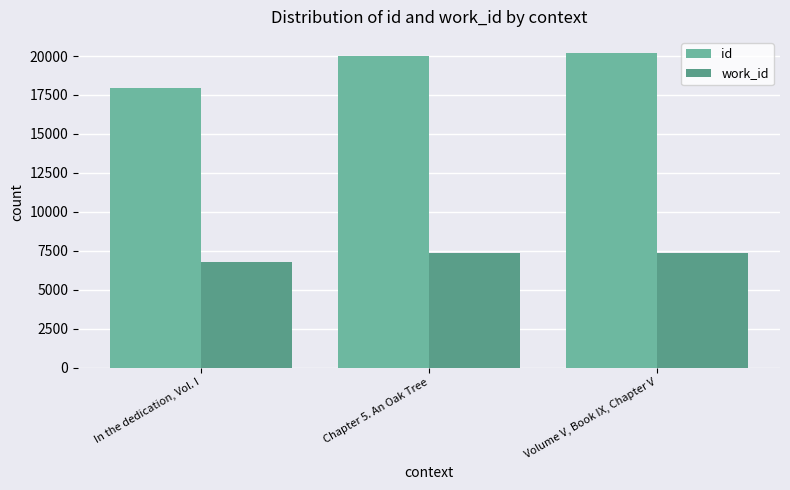

Between Chapter 5. An Oak Tree and Volume V, Book IX, Chapter V, which series saw the biggest shift?

id